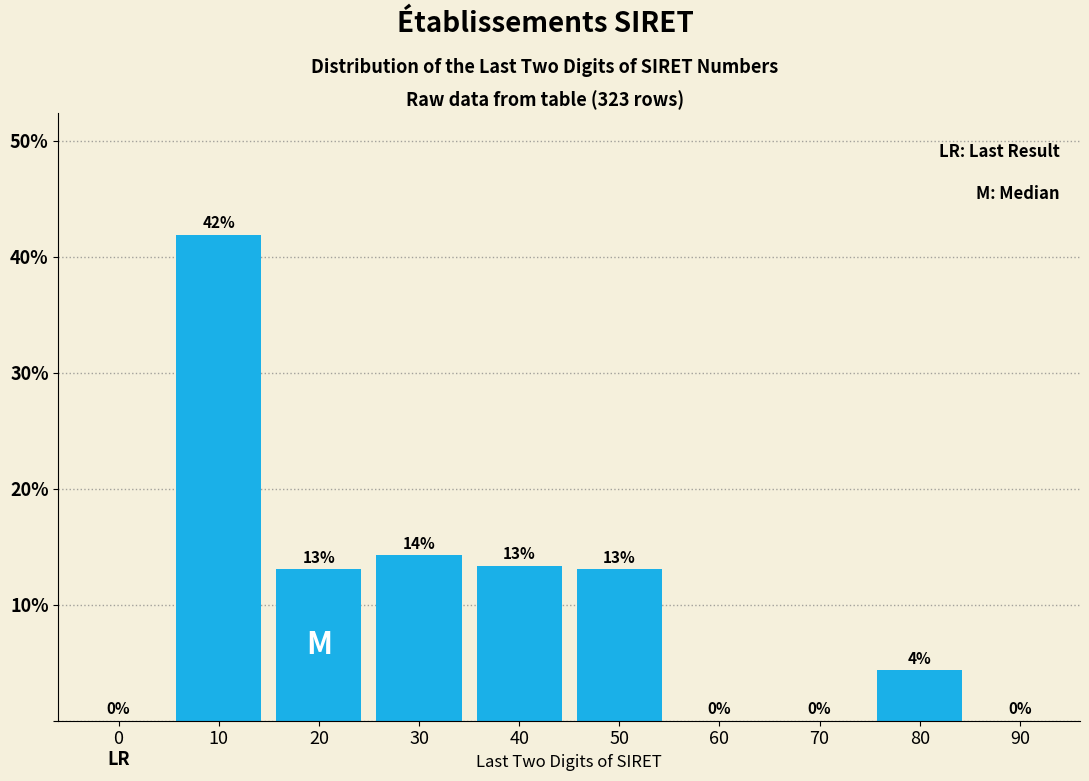

The value at 20 is 5.1. True or false?

False